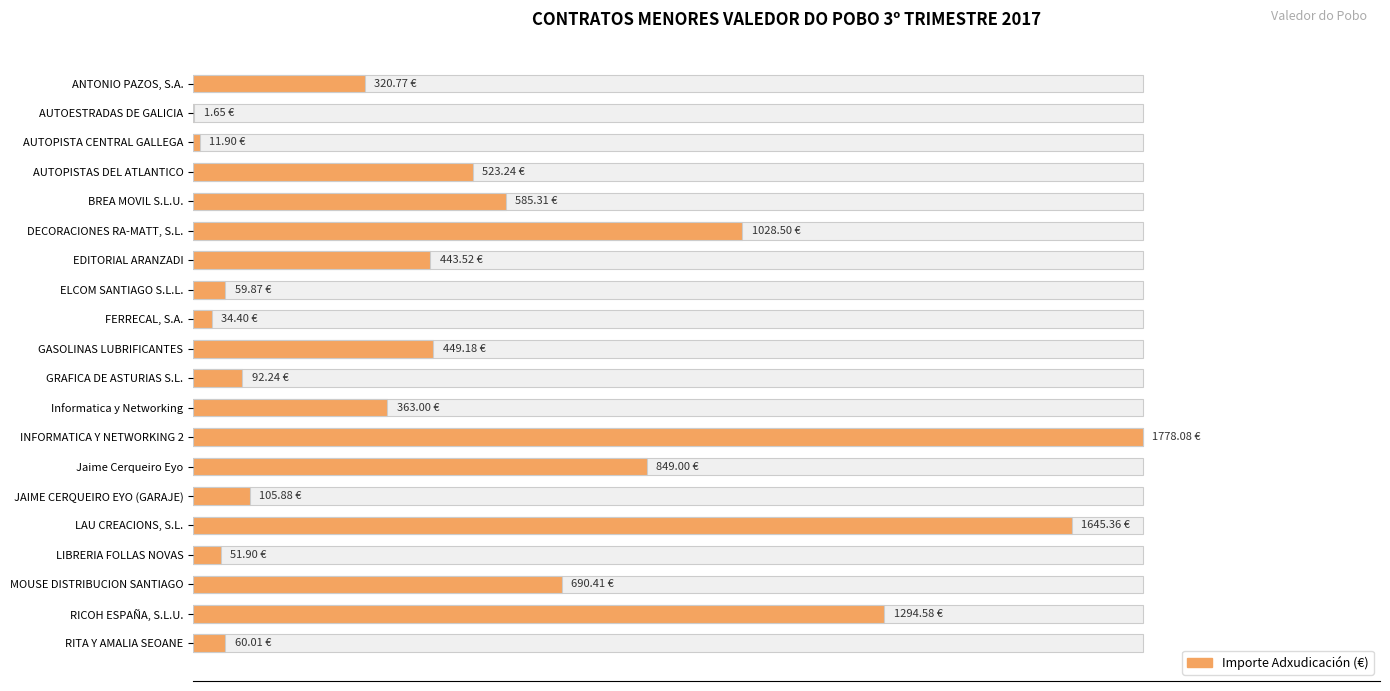

Between AUTOPISTAS DEL ATLANTICO and JAIME CERQUEIRO EYO (GARAJE), which is larger?

AUTOPISTAS DEL ATLANTICO